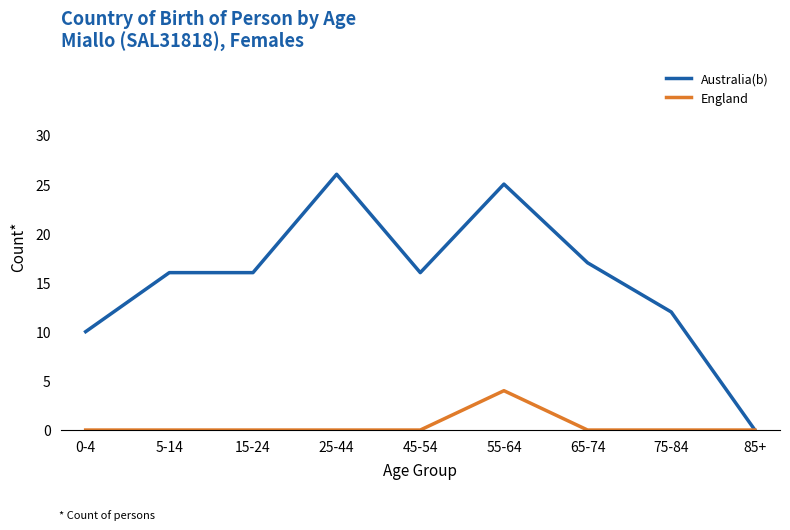

How many values in Australia(b) are above zero?

8